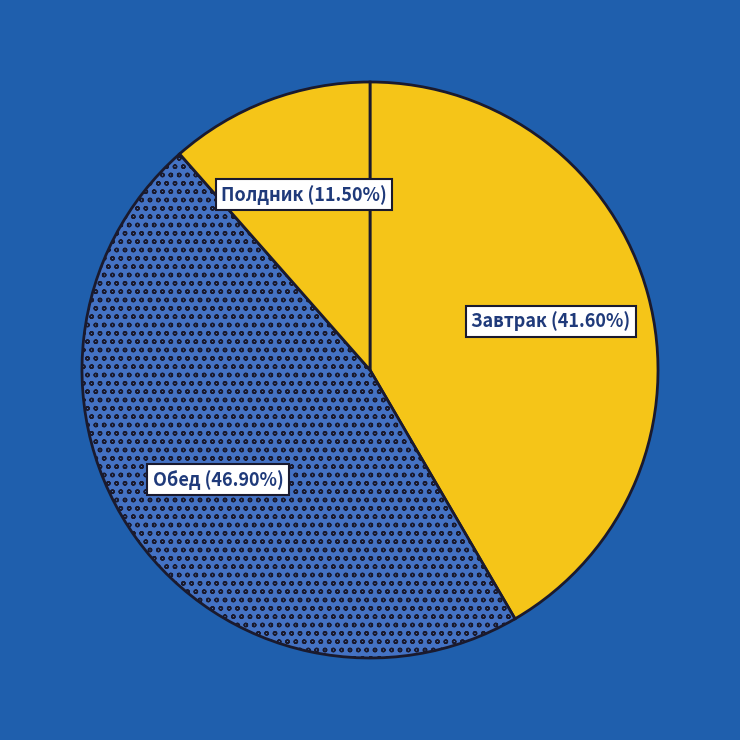

Count the number of slices in the pie.

3